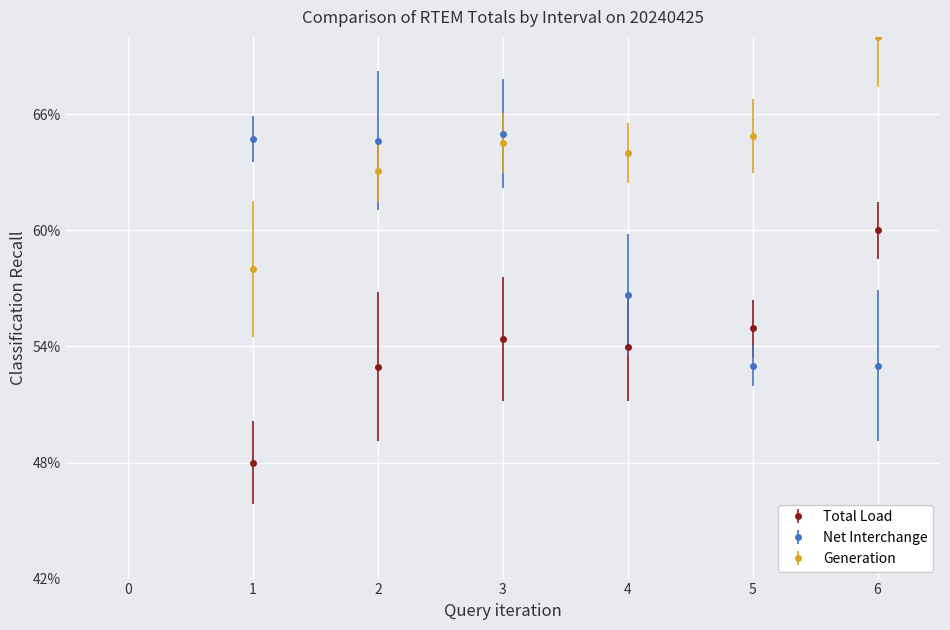

What are all the series names shown in the legend?

Total Load, Net Interchange, Generation